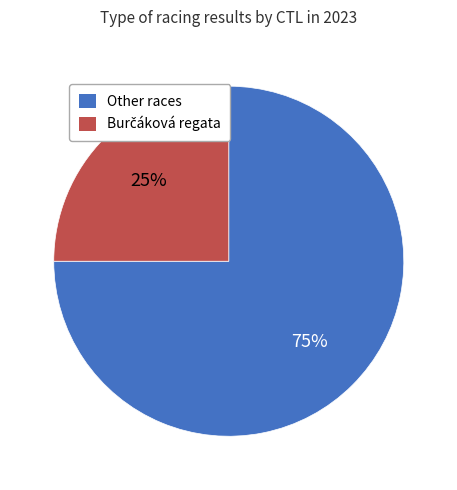

To the nearest percent, what is the average slice percentage?

50%